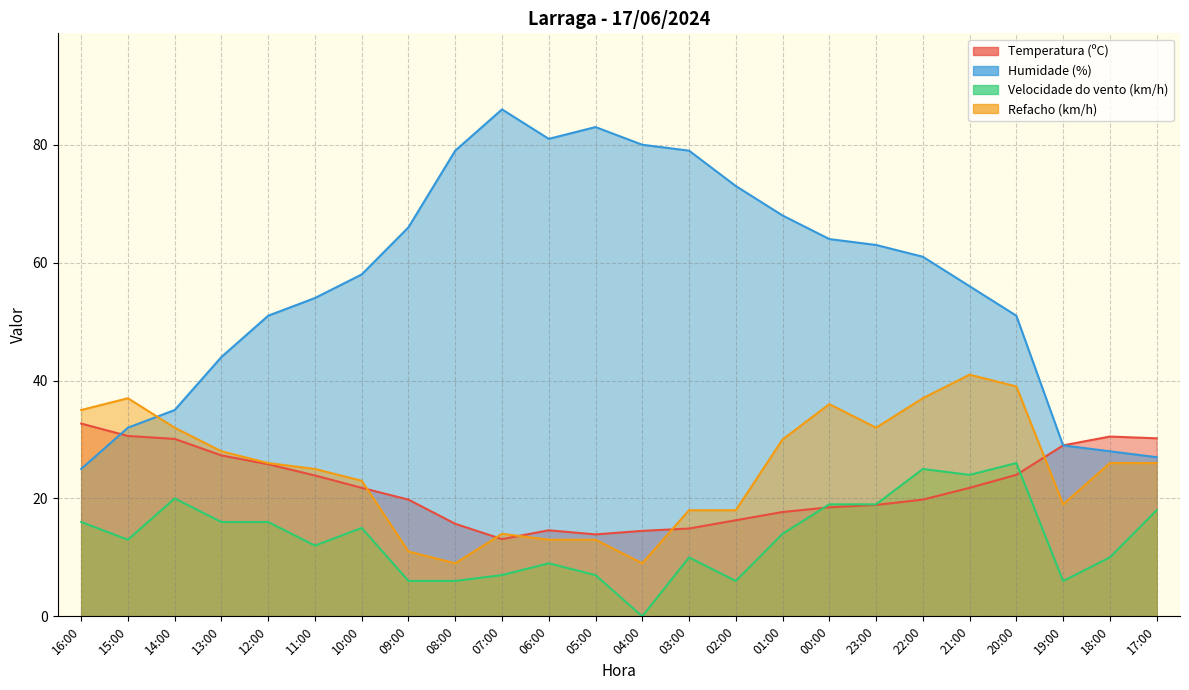

What is the sum of the Refacho (km/h) values at 09:00 and 16:00?

46.0